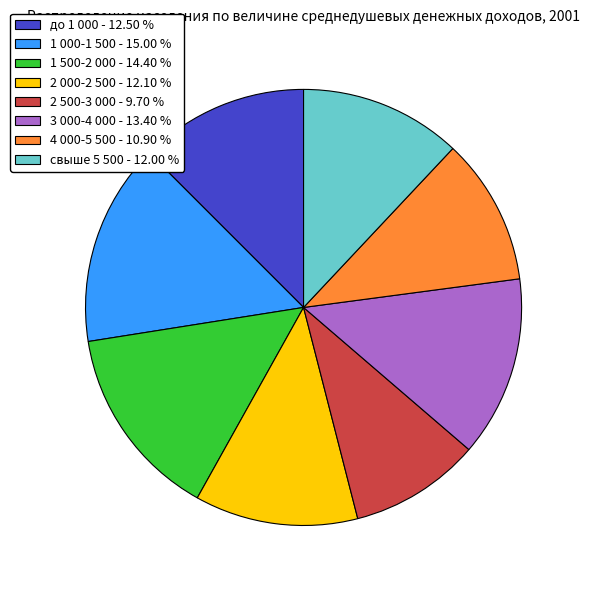

Is the sum of 4 000-5 500 - 10.90 % and свыше 5 500 - 12.00 % greater than half?

No